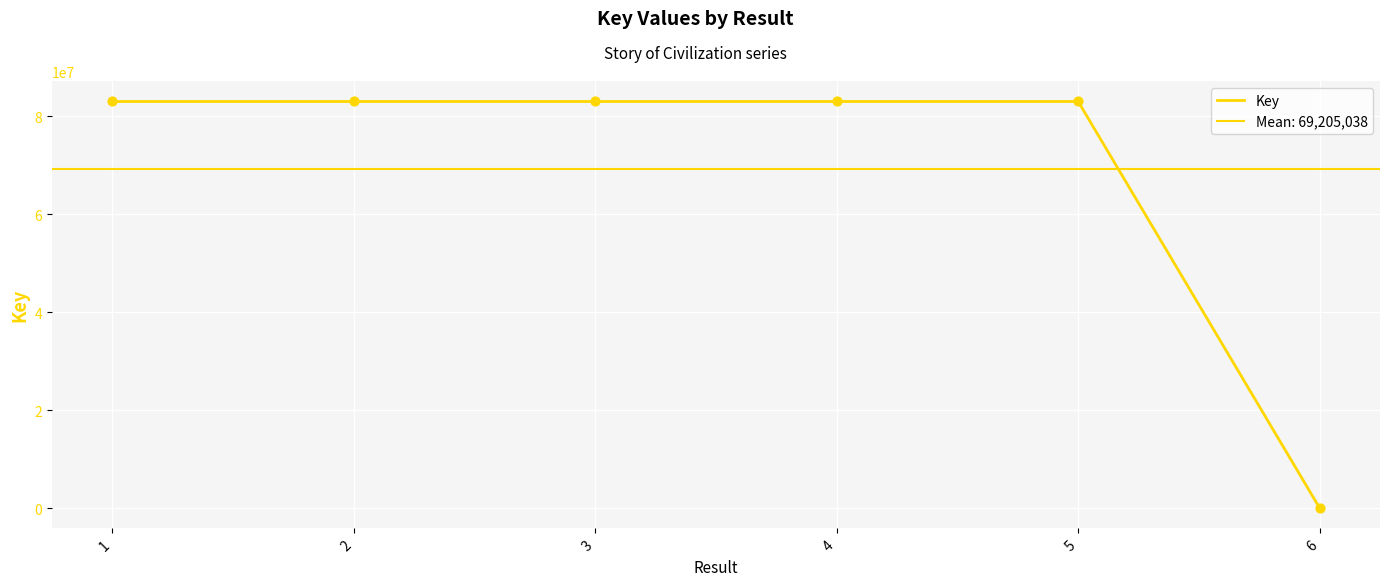

Which has a higher value, 4 or 5?

4